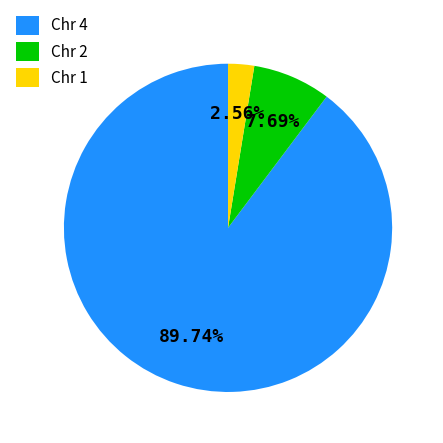

Is there a majority slice in this chart?

Yes